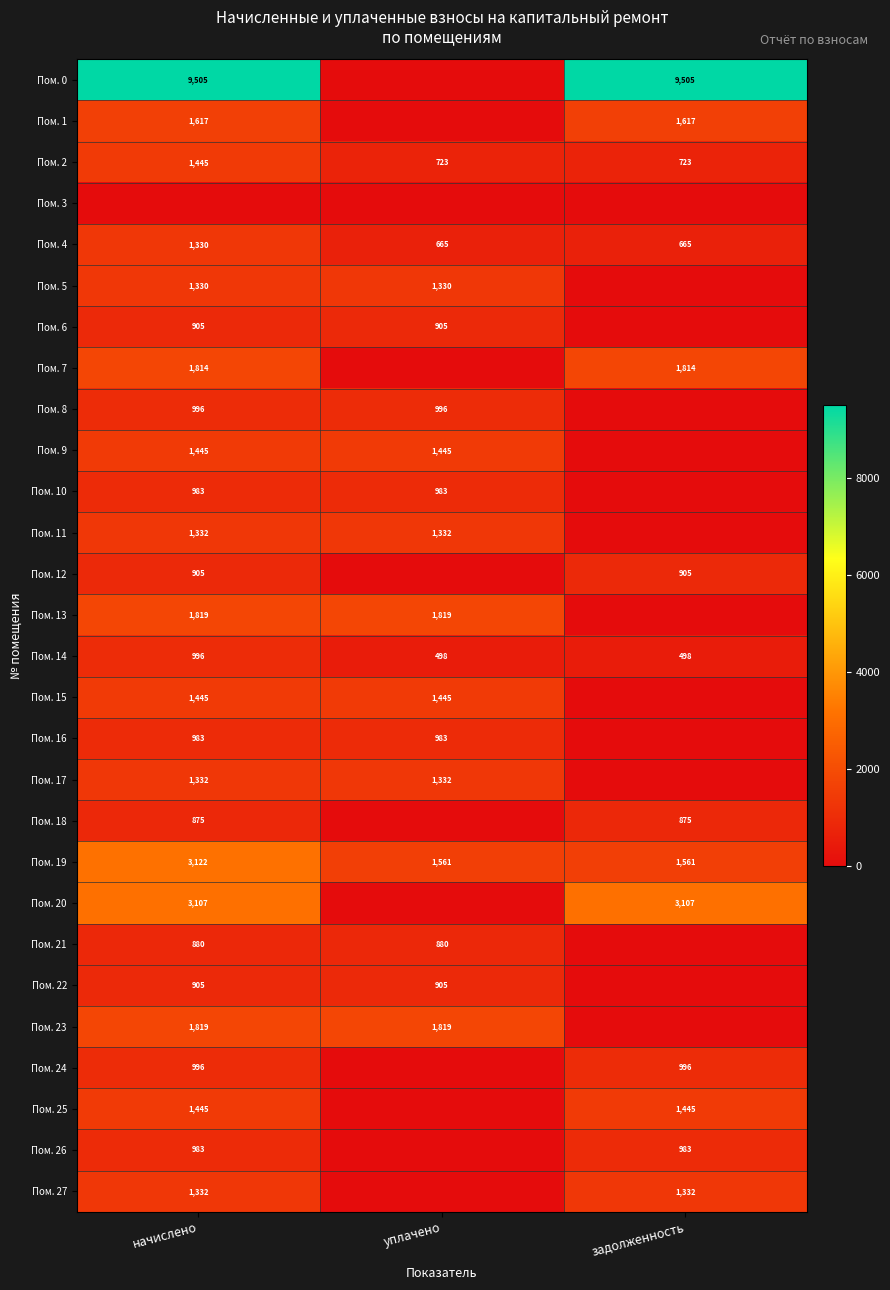

The Пом. 5 series shows 1330 at уплачено. True or false?

True